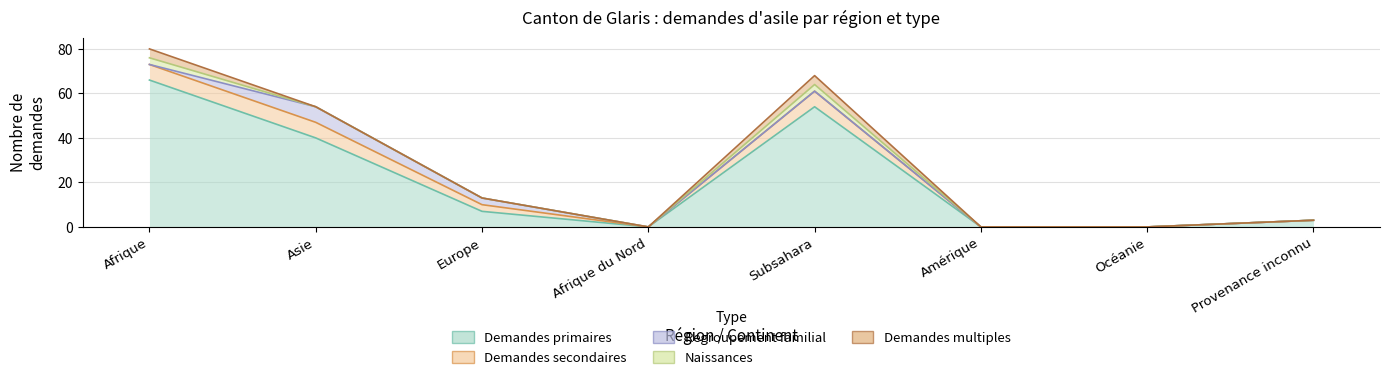

Reading left to right, extract all data points from this chart.

Demandes primaires: Afrique=66	Asie=40	Europe=7	Afrique du Nord=0	Subsahara=54	Amérique=0	Océanie=0	Provenance inconnu=3
Demandes secondaires: Afrique=7	Asie=7	Europe=3	Afrique du Nord=0	Subsahara=7	Amérique=0	Océanie=0	Provenance inconnu=0
Naissances: Afrique=3	Asie=0	Europe=0	Afrique du Nord=0	Subsahara=3	Amérique=0	Océanie=0	Provenance inconnu=0
Regroupement familial: Afrique=0	Asie=7	Europe=3	Afrique du Nord=0	Subsahara=0	Amérique=0	Océanie=0	Provenance inconnu=0
Demandes multiples: Afrique=4	Asie=0	Europe=0	Afrique du Nord=0	Subsahara=4	Amérique=0	Océanie=0	Provenance inconnu=0